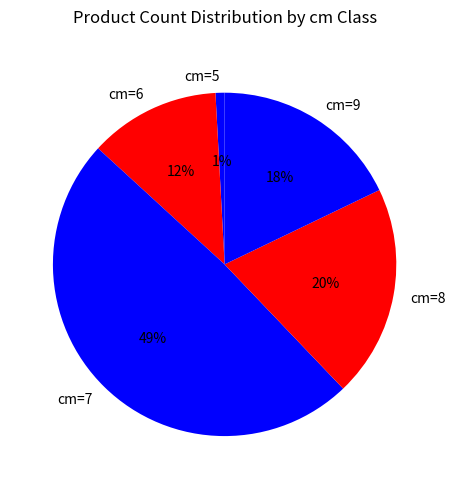

Which slice is the largest?

cm=7